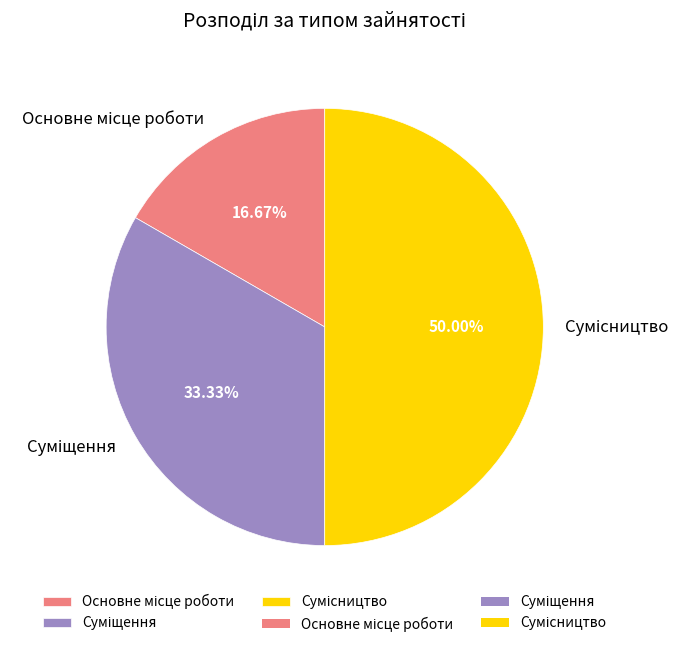

What is the ratio of the value at Суміщення to the value at Основне місце роботи?

2.0